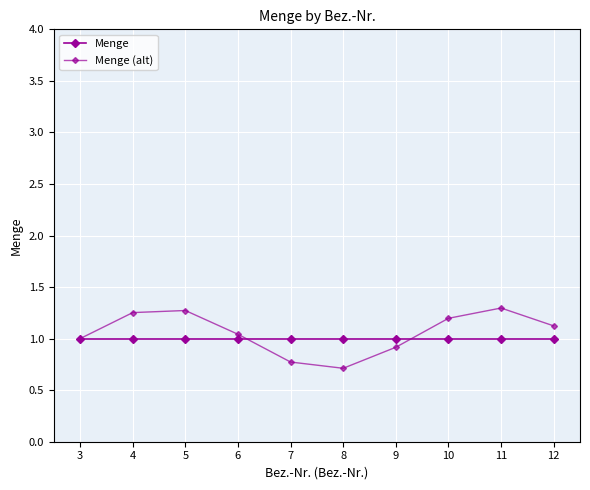

Does the chart have visible grid lines?

Yes